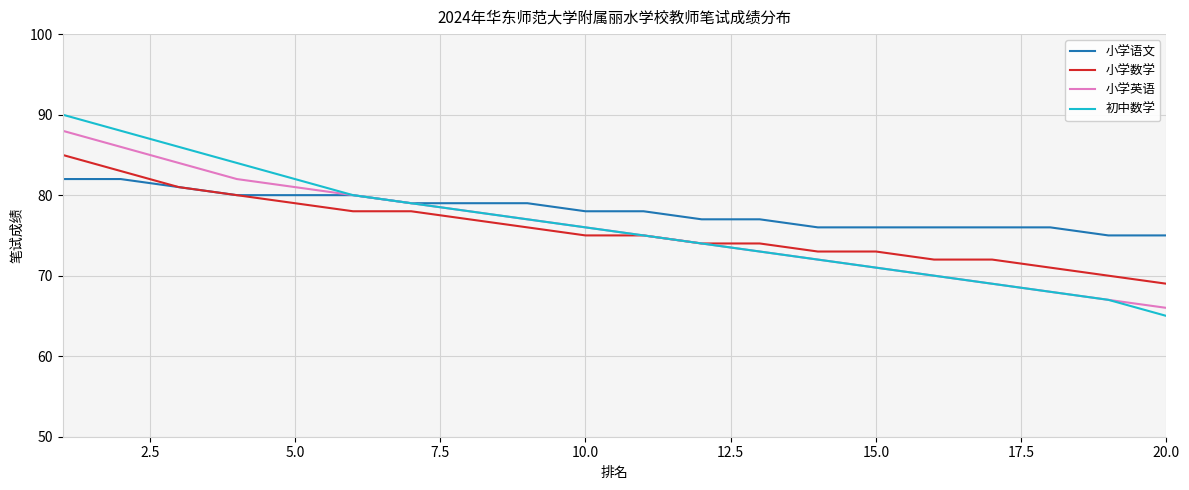

What is the minimum value shown in the chart?

65